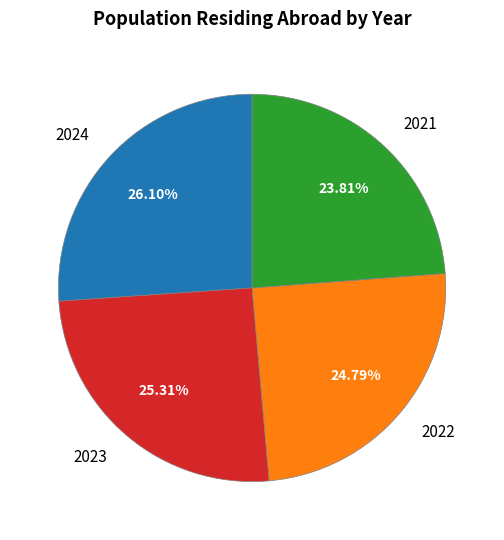

The 2022 slice represents 4% of the pie. True or false?

False